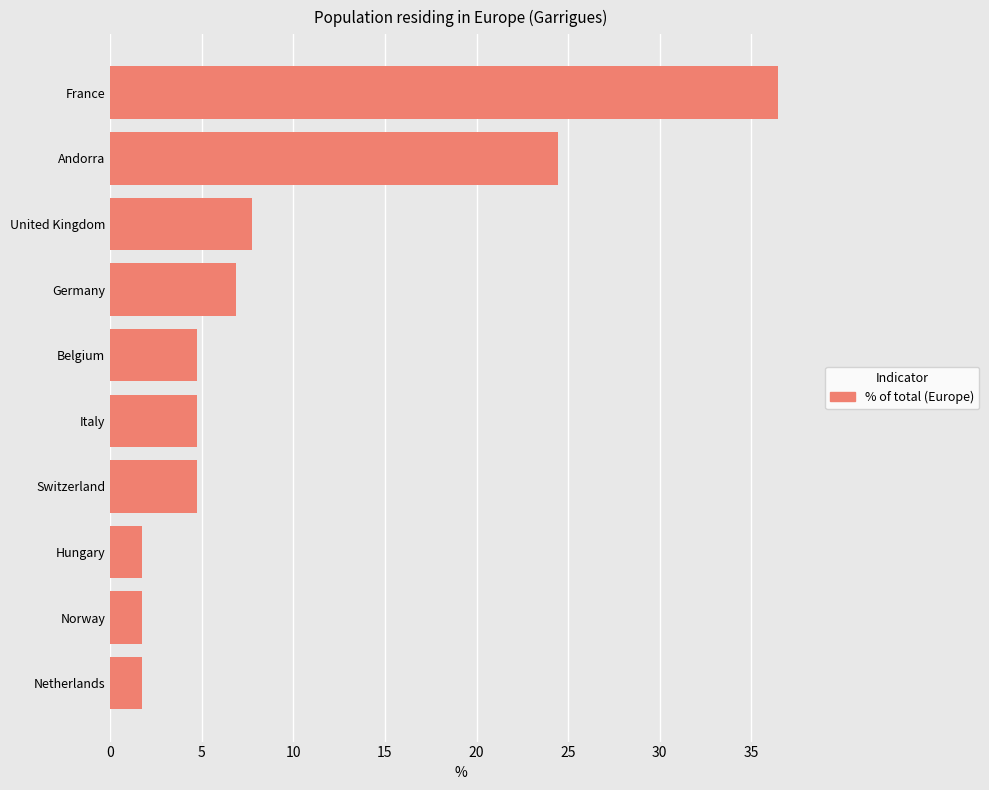

Count the number of categories in the chart.

10